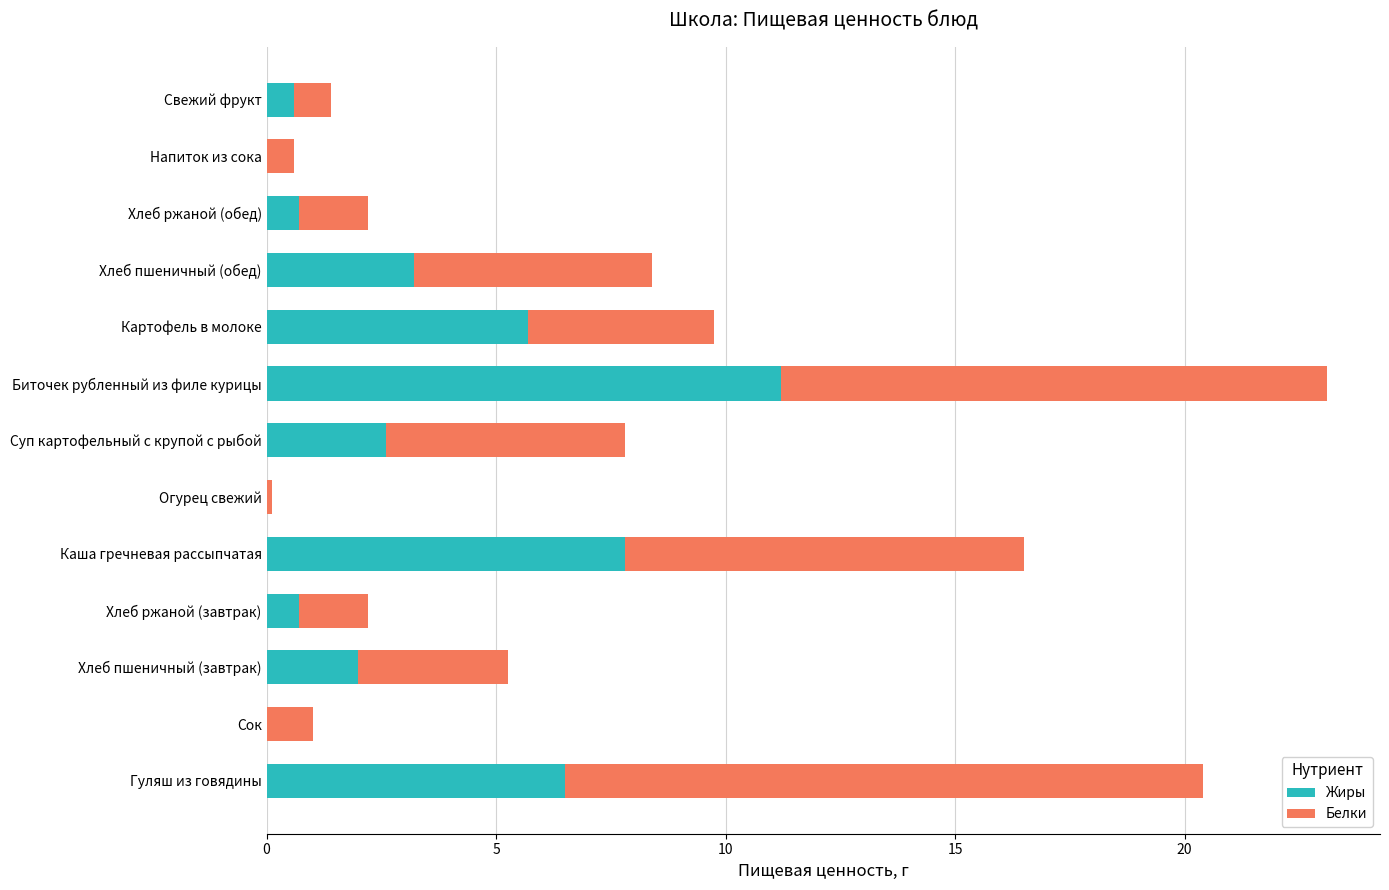

At which category is the sum across all series the highest?

Биточек рубленный из филе курицы